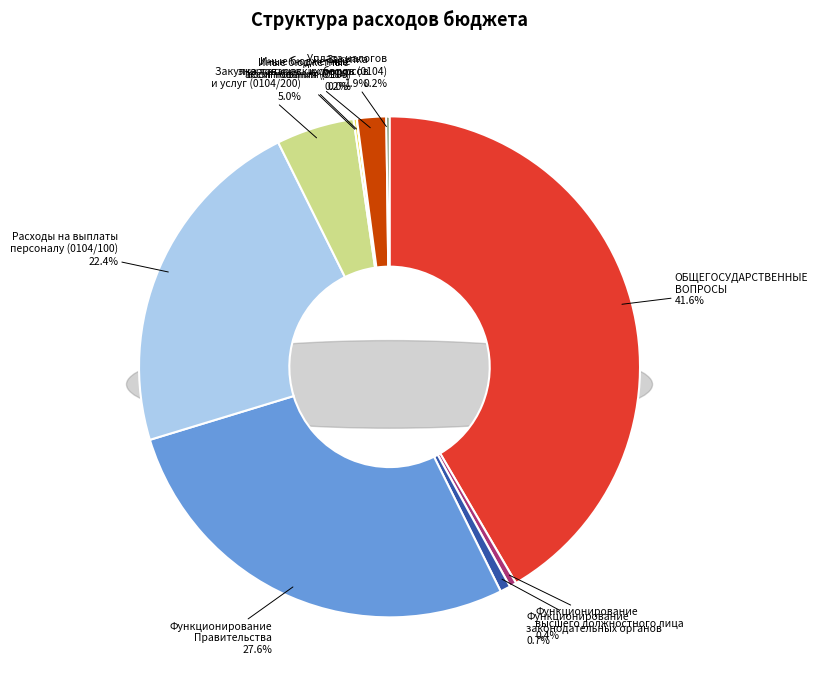

To the nearest percent, what is the difference between the ОБЩЕГОСУДАРСТВЕННЫЕ ВОПРОСЫ and Функционирование высшего должностного лица slice percentages?

41%